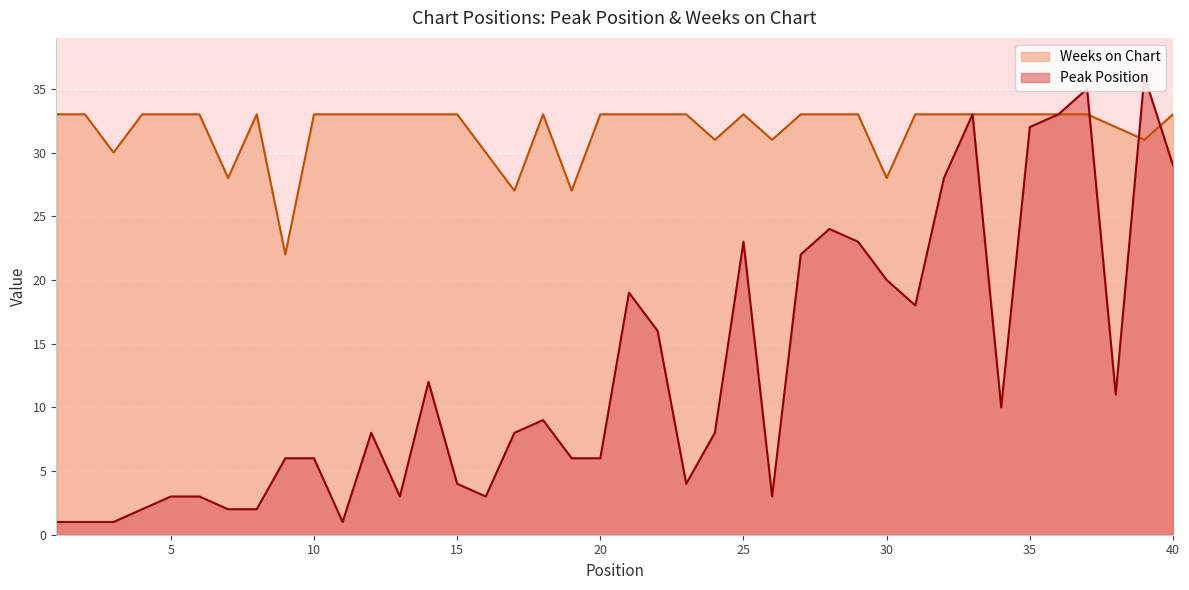

Reading left to right, list all the values displayed in this chart.

Peak Position: 1=1	2=1	3=1	4=2	5=3	6=3	7=2	8=2	9=6	10=6	11=1	12=8	13=3	14=12	15=4	16=3	17=8	18=9	19=6	20=6	21=19	22=16	23=4	24=8	25=23	26=3	27=22	28=24	29=23	30=20	31=18	32=28	33=33	34=10	35=32	36=33	37=35	38=11	39=36	40=29
Weeks on Chart: 1=33	2=33	3=30	4=33	5=33	6=33	7=28	8=33	9=22	10=33	11=33	12=33	13=33	14=33	15=33	16=30	17=27	18=33	19=27	20=33	21=33	22=33	23=33	24=31	25=33	26=31	27=33	28=33	29=33	30=28	31=33	32=33	33=33	34=33	35=33	36=33	37=33	38=32	39=31	40=33